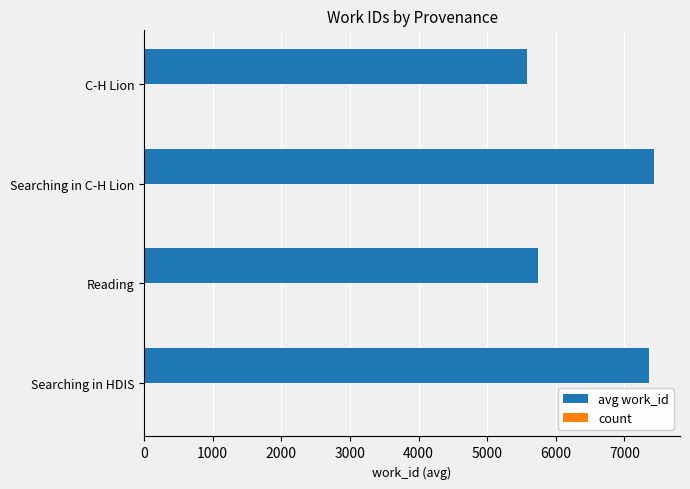

The avg work_id series shows 5579 at C-H Lion. True or false?

True